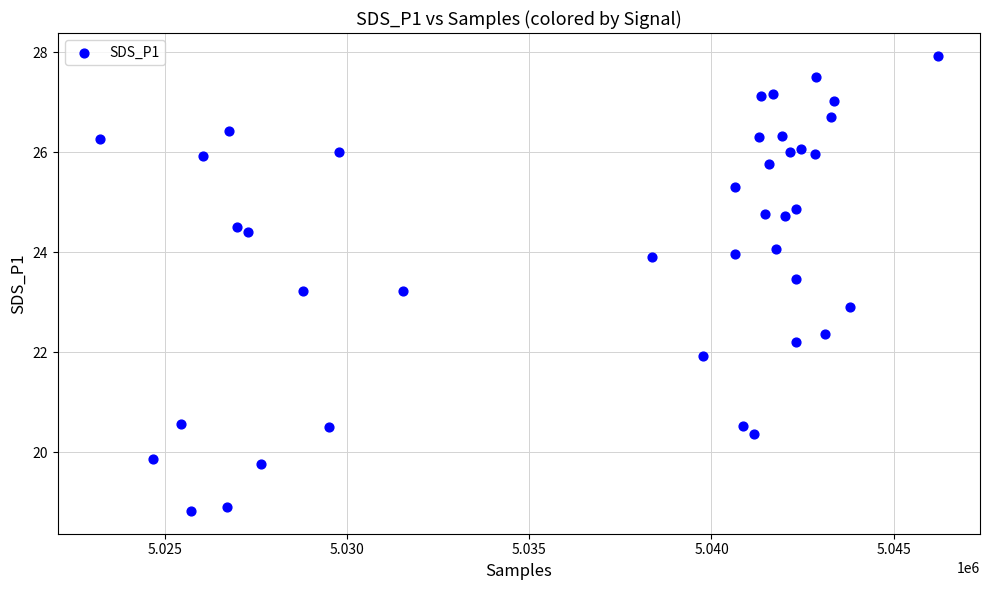

What is the range of Y values (max minus min)?

9.1